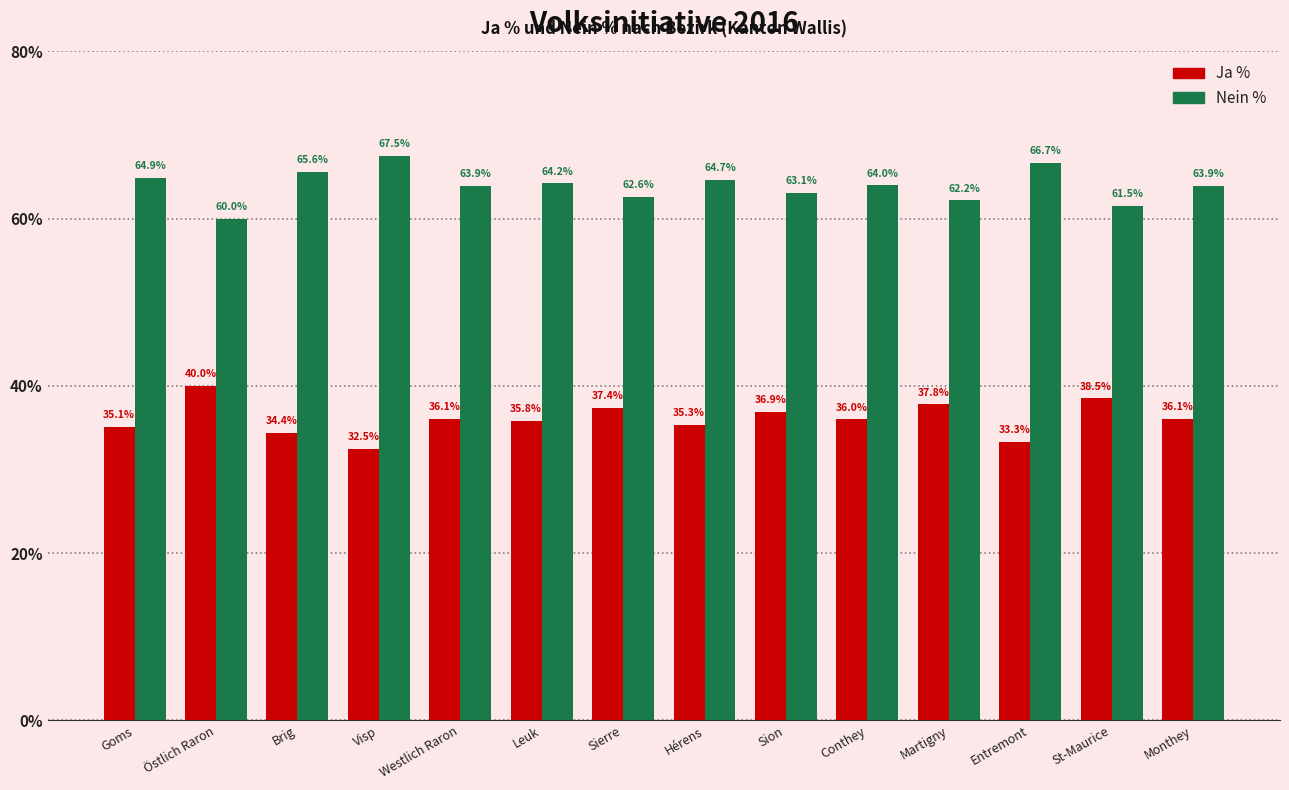

List the series in order of their peak value, lowest first.

Ja %, Nein %